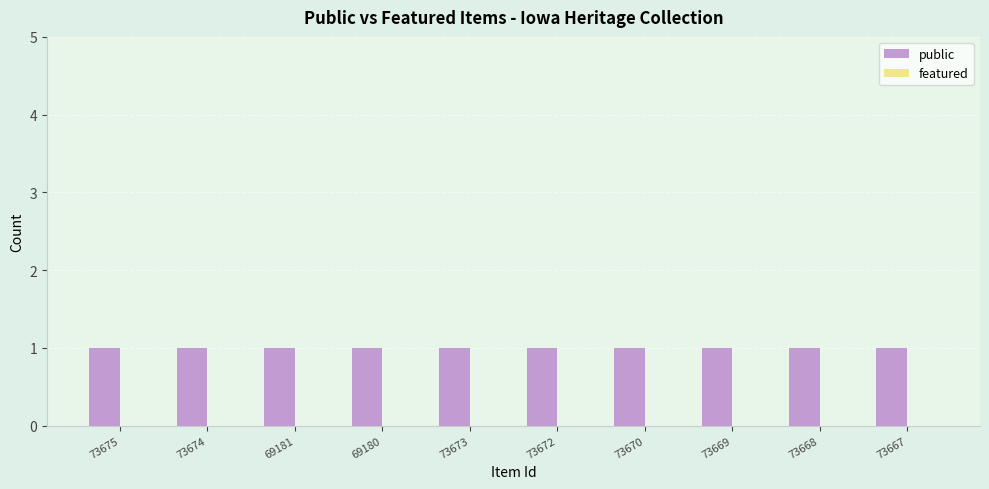

How many series are shown in this chart?

2